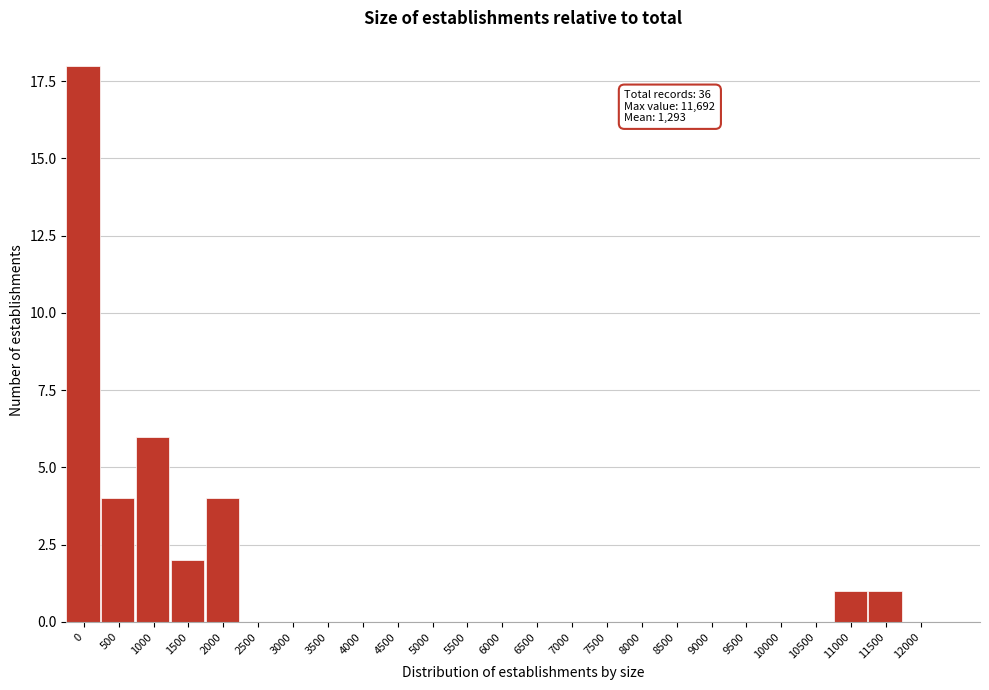

Reading left to right, list all the values displayed in this chart.

0=18	500=4	1000=6	1500=2	2000=4	2500=0	3000=0	3500=0	4000=0	4500=0	5000=0	5500=0	6000=0	6500=0	7000=0	7500=0	8000=0	8500=0	9000=0	9500=0	10000=0	10500=0	11000=1	11500=1	12000=0